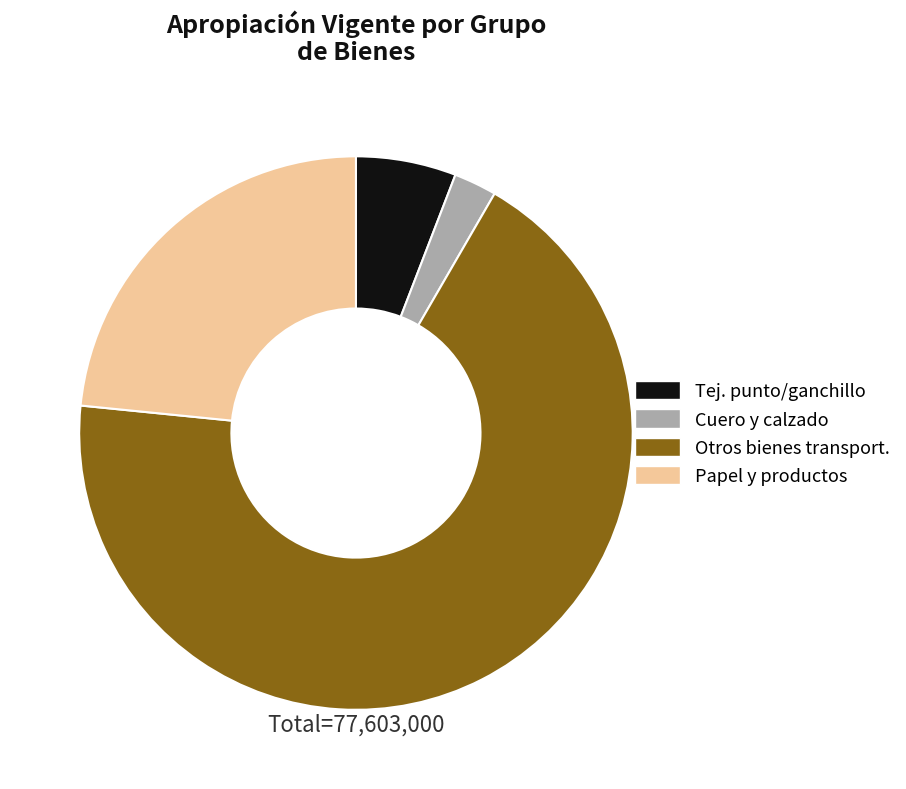

Is there a majority slice in this chart?

Yes